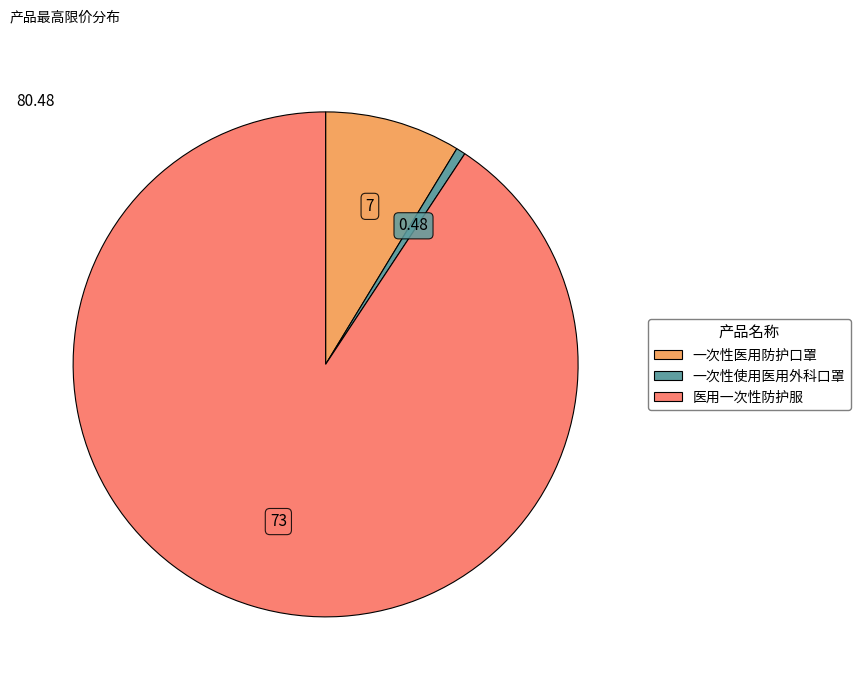

Count the number of slices in the pie.

3